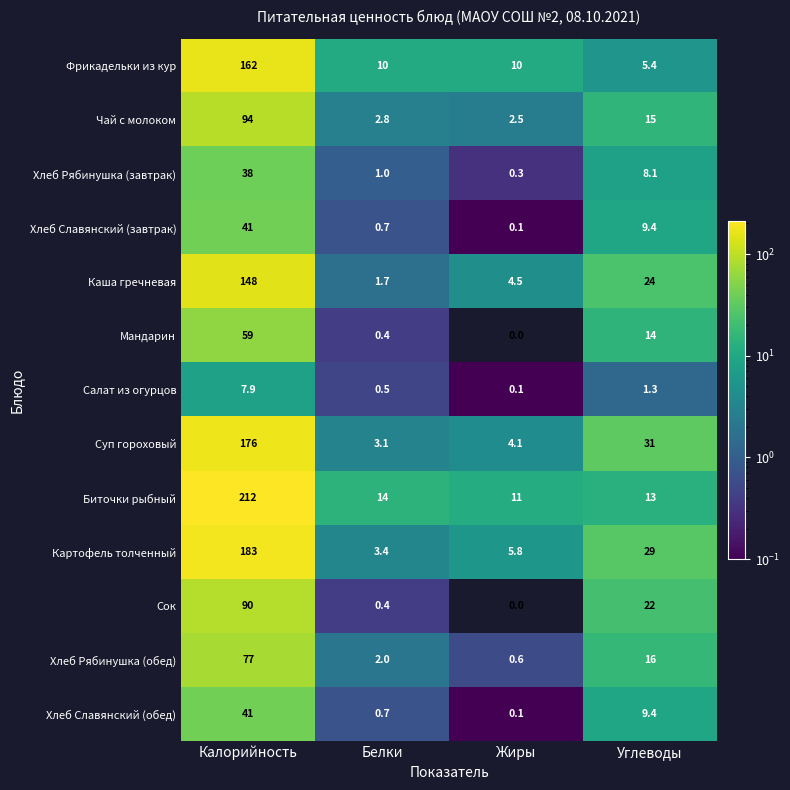

Which series changed the most between Белки and Жиры?

Биточки рыбный